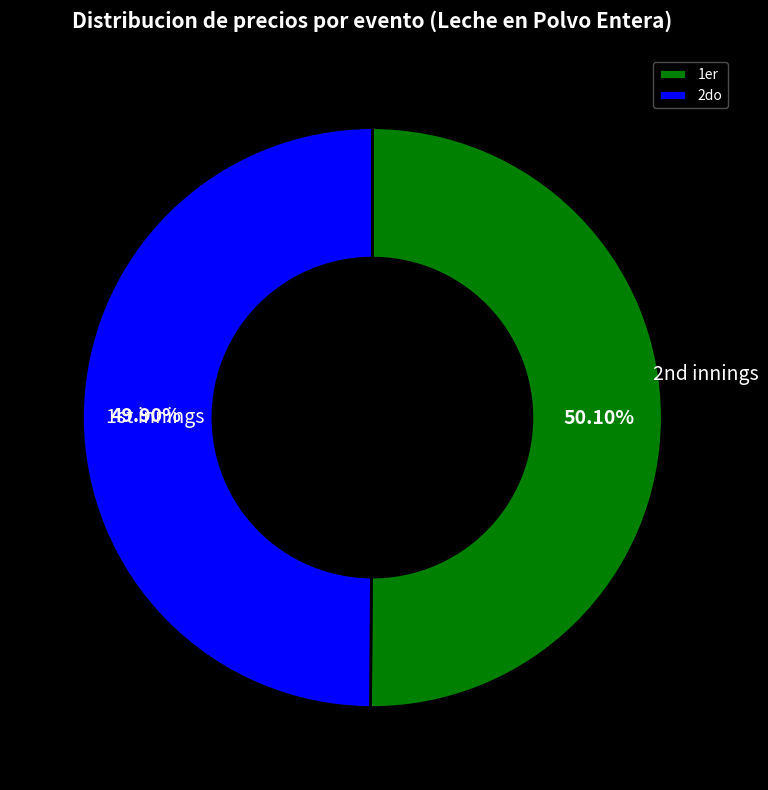

How many slices are in this pie chart?

2